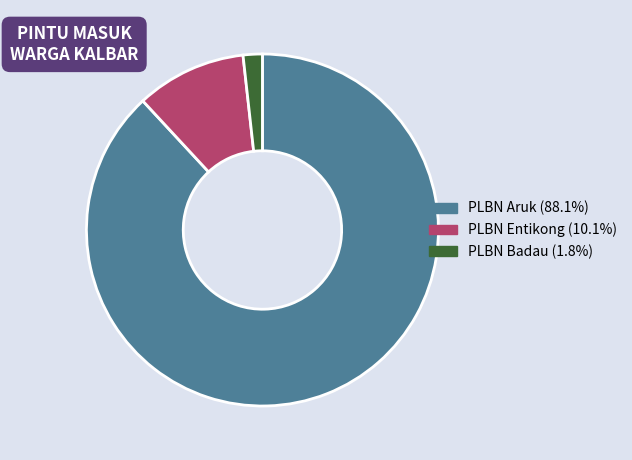

Which category accounts for the majority?

PLBN Aruk